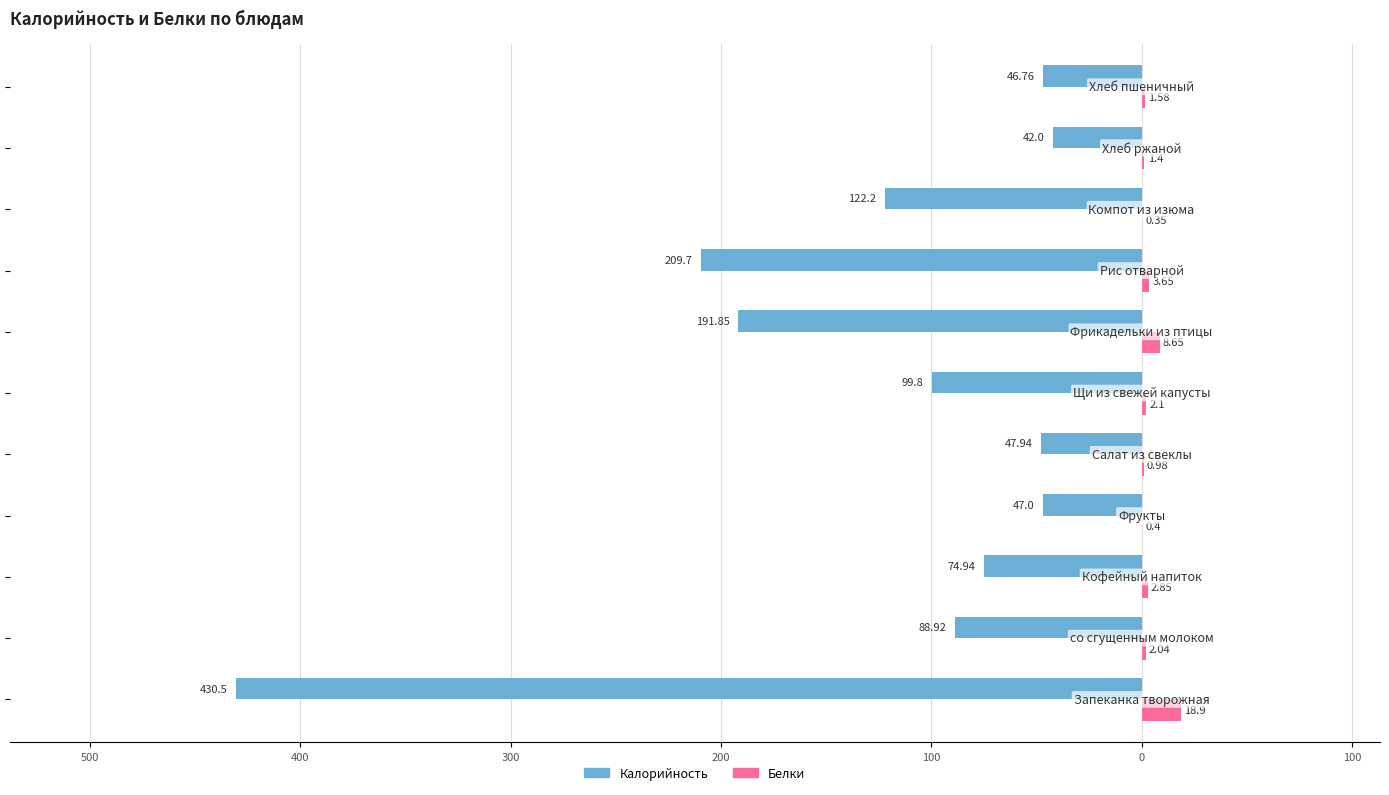

What are all the series names shown in the legend?

Калорийность, Белки